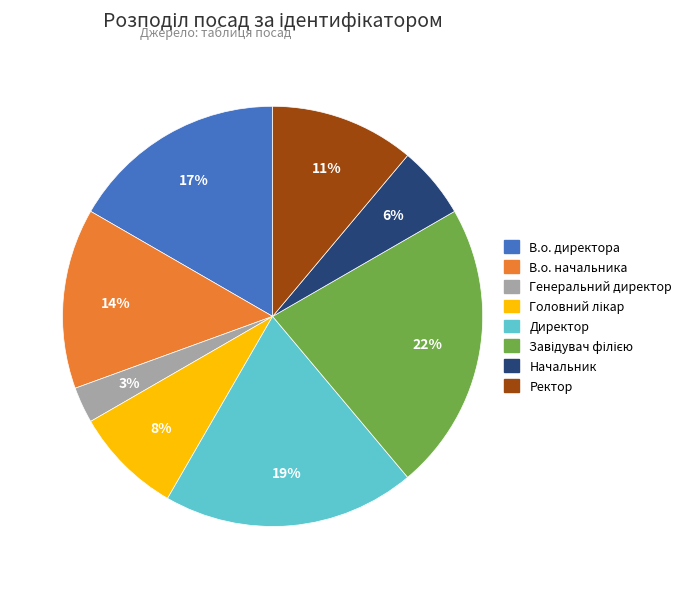

The Начальник slice represents 11% of the pie. True or false?

False